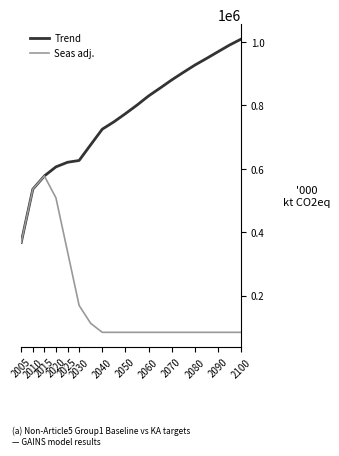

Does the chart display data point markers on the line(s)?

No